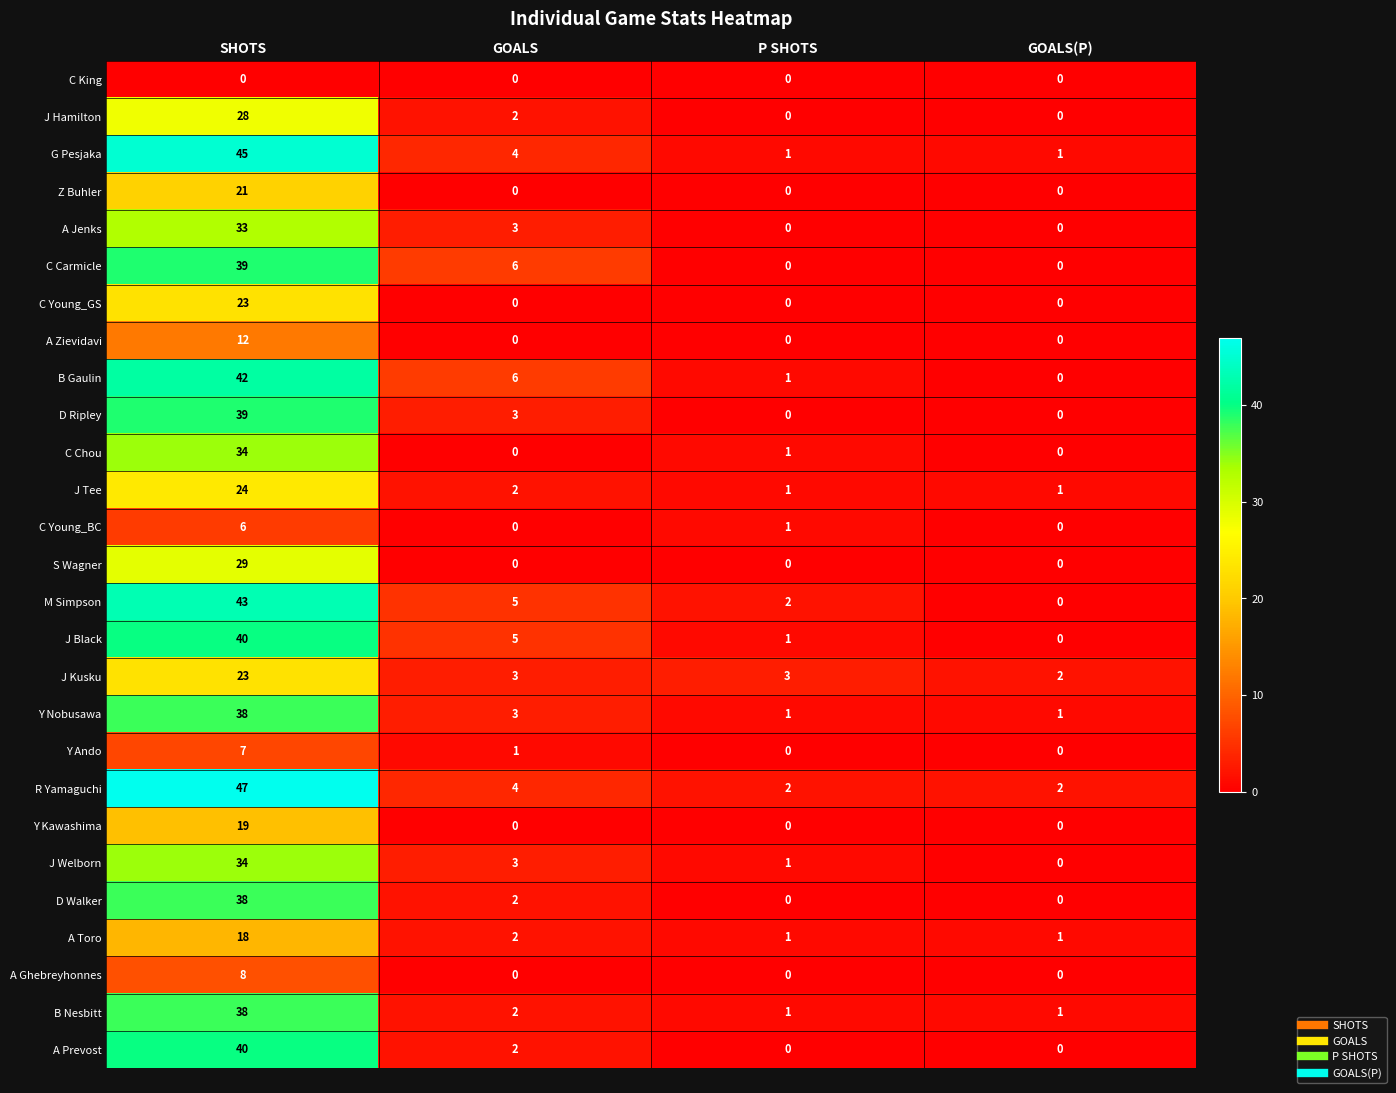

What is the total value across all series at SHOTS?

768